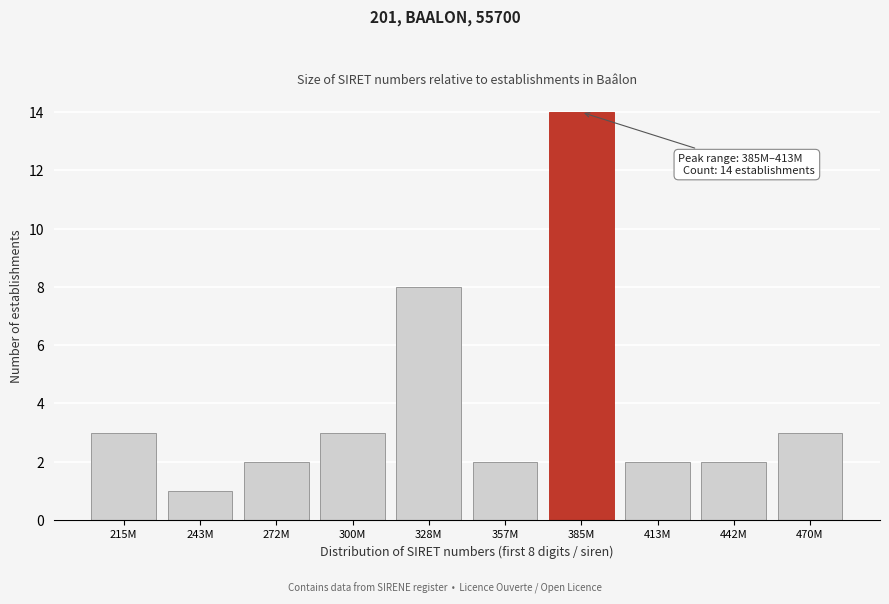

Reading right to left, what are all the values shown in this chart?

3	2	2	14	2	8	3	2	1	3